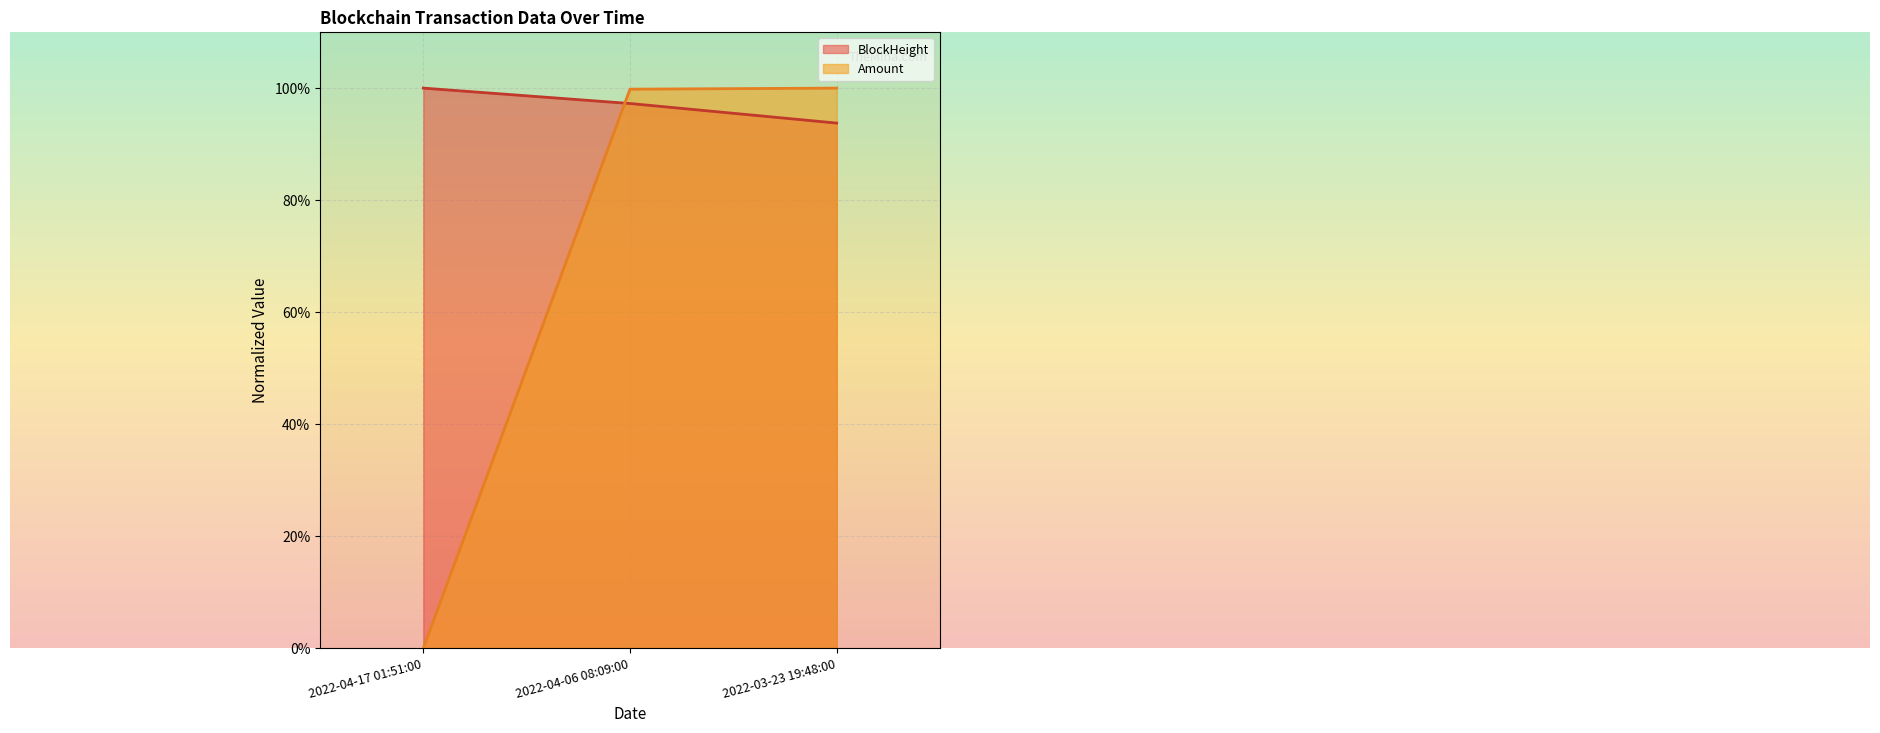

How many BlockHeight values are between 0 and 1?

3